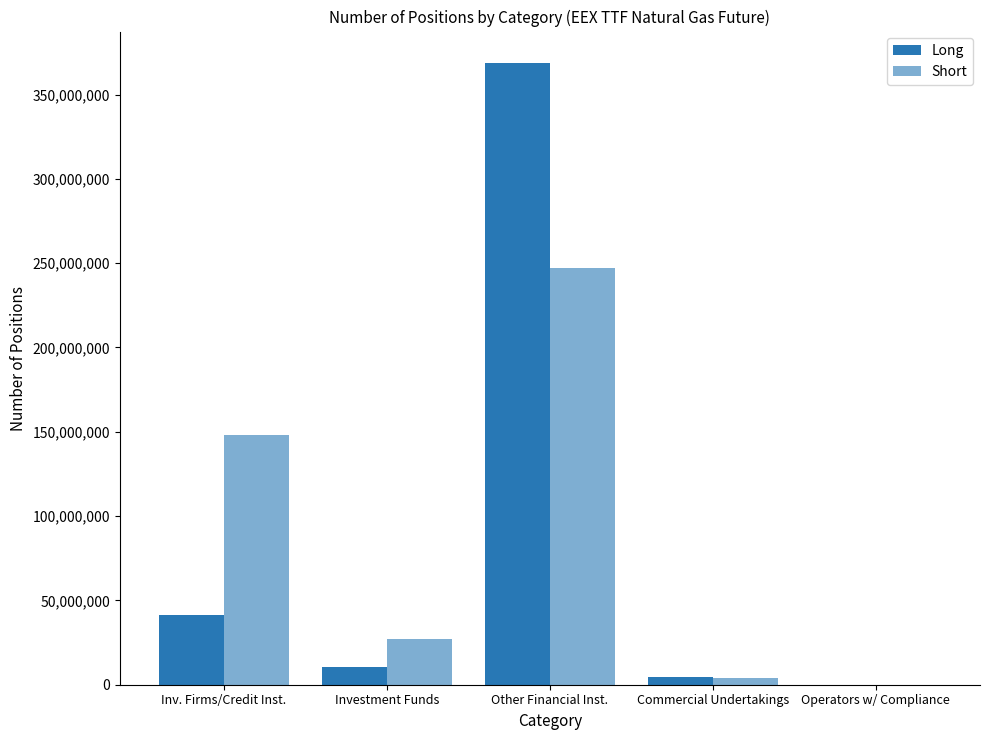

How many positive values does the Short series have?

4